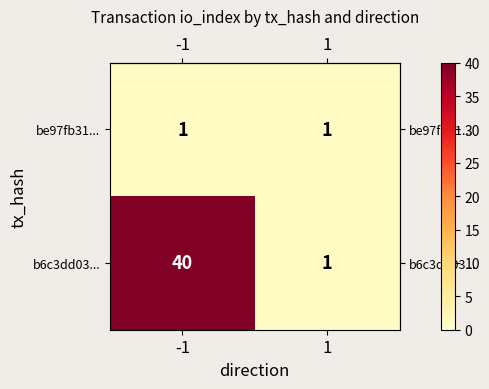

Between -1 and 1, which series saw the biggest shift?

b6c3dd03...